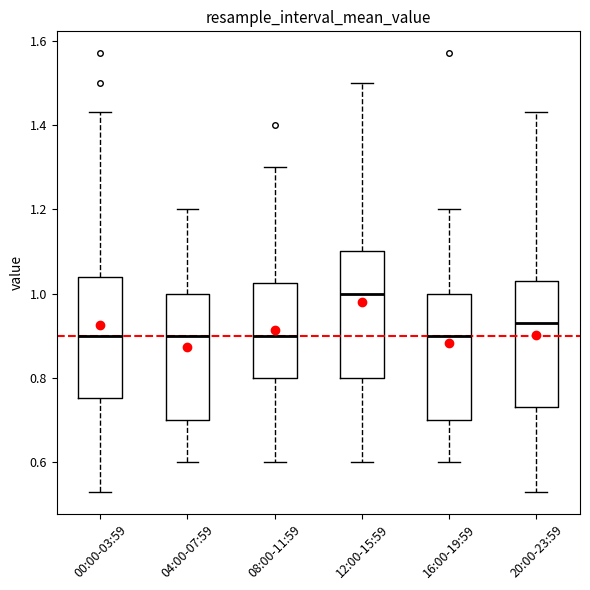

Where does the upper whisker of the box for 08:00-11:59 end on the y-axis? The values are not printed on the chart, so give them approximately, as read against the axis.

1.30